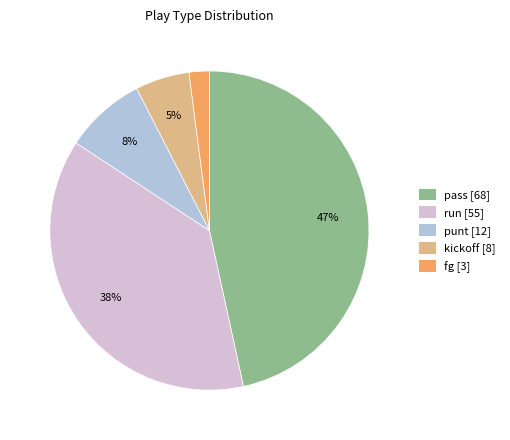

Is run the majority of the pie?

No